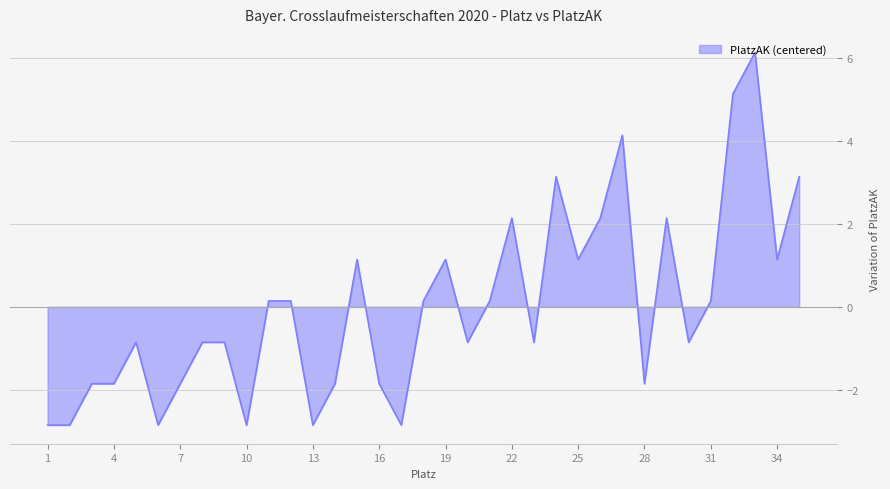

What is the minimum value shown in the chart?

-2.9